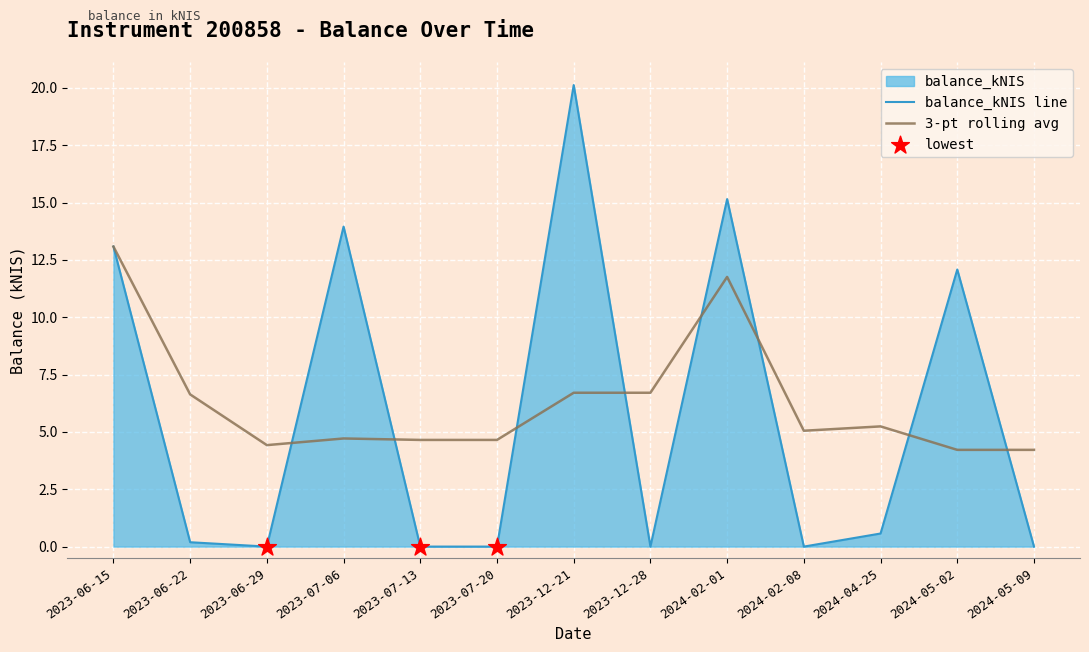

Which series has the widest spread of Y values?

balance_kNIS line